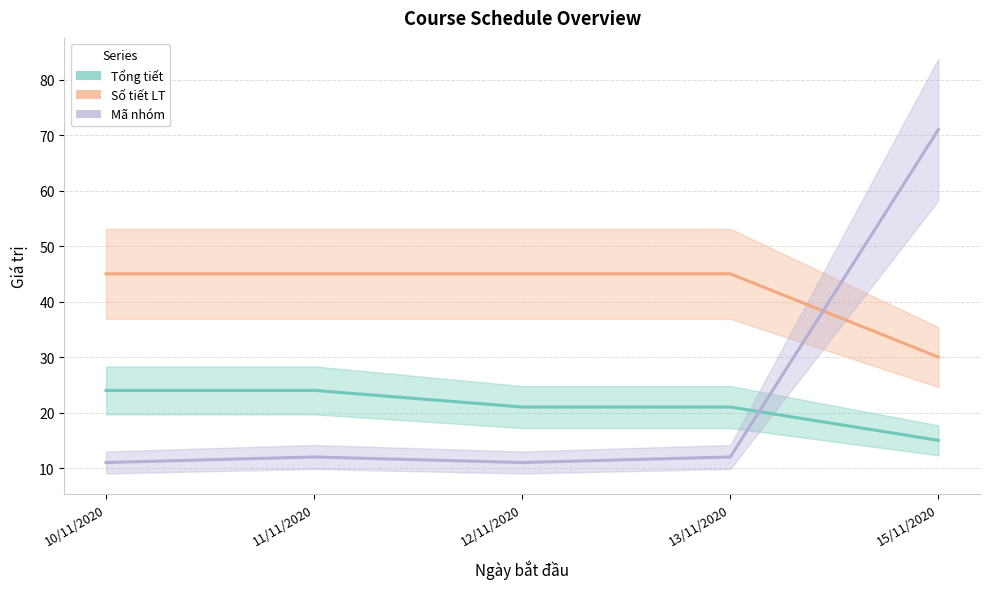

Which series ends up on top after the final intersection of Mã nhóm and Số tiết LT?

Mã nhóm